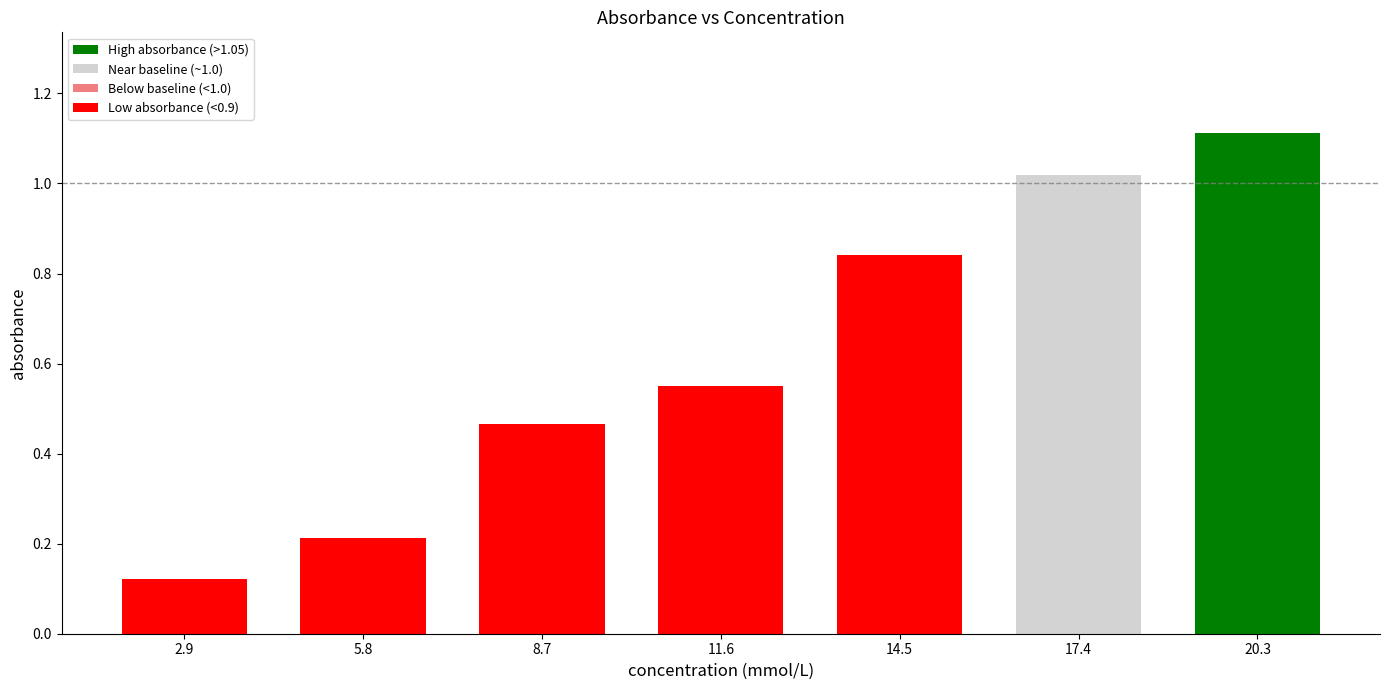

How many series are shown in this chart?

1